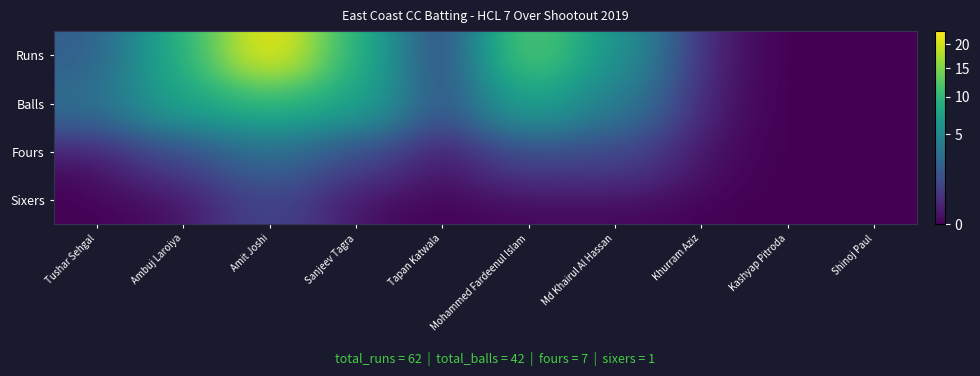

Between Mohammed Fardeenul Islam and Md Khairul Al Hassan, which series saw the biggest shift?

Runs